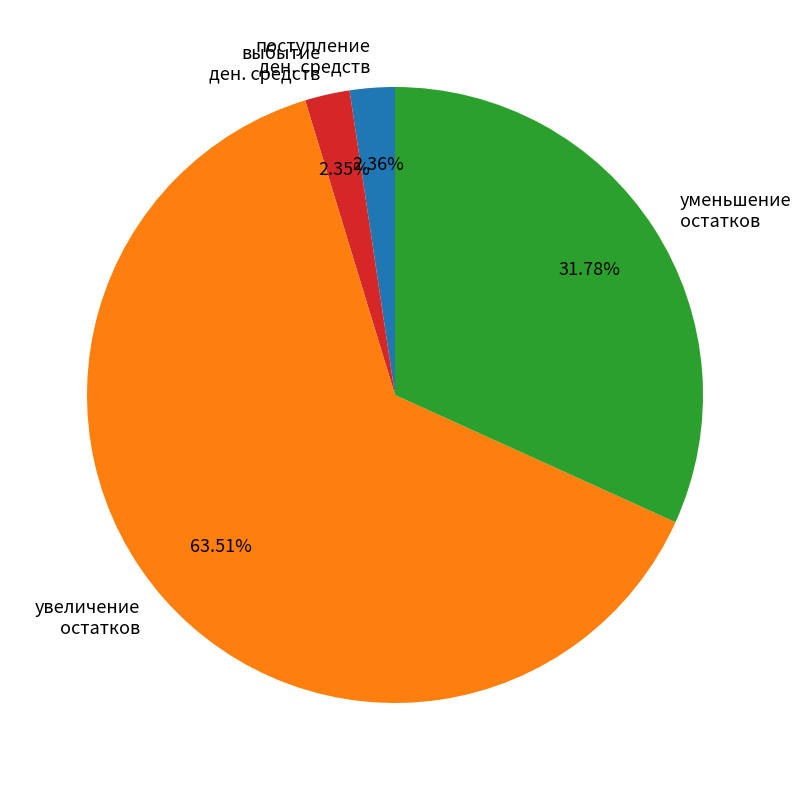

Does any single category account for the majority?

Yes